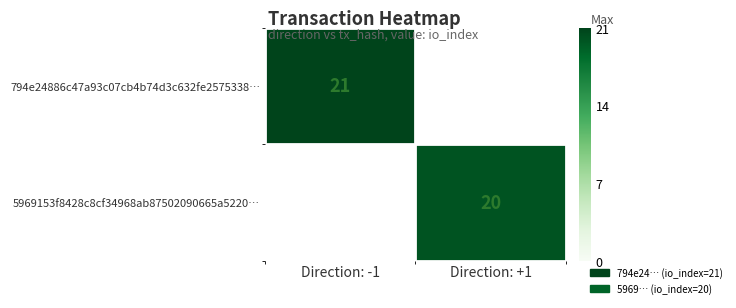

At how many categories does at least one series exceed 20?

1